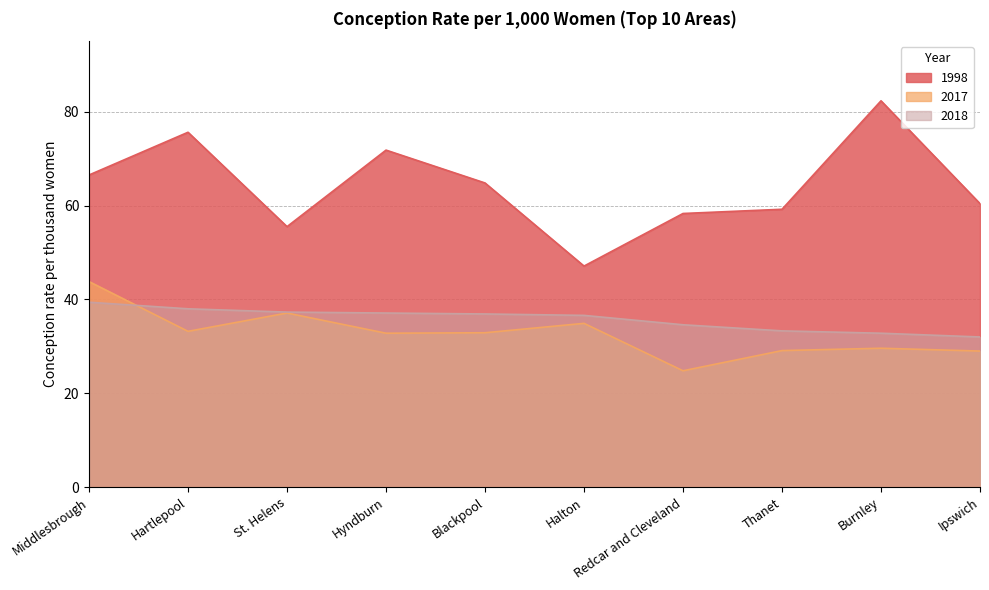

What is the highest value of the 2018 series?

39.4